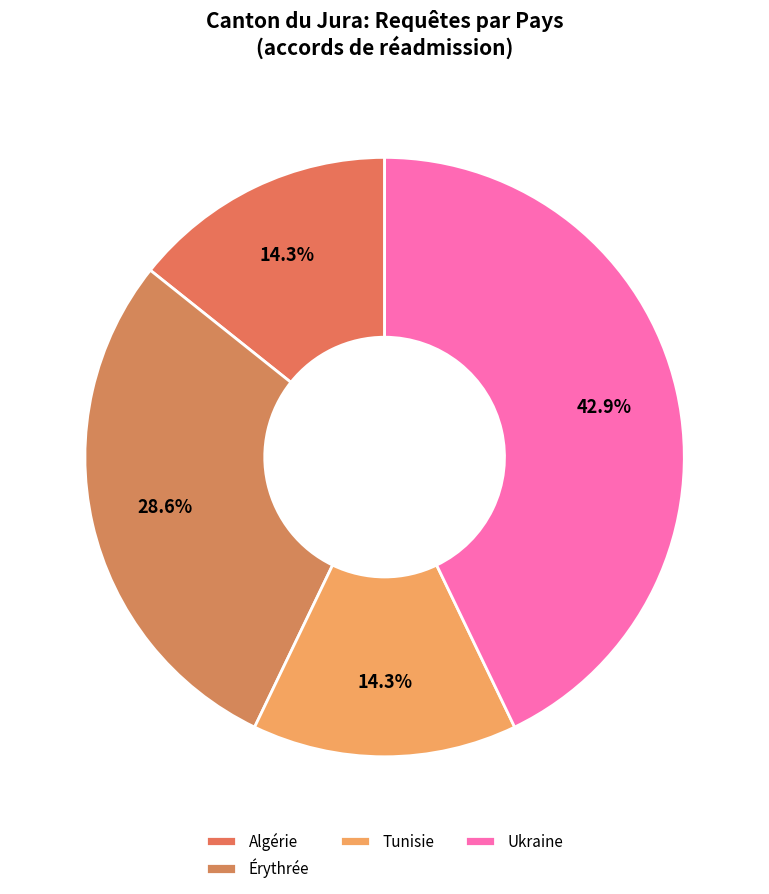

How many slices are in this pie chart?

4